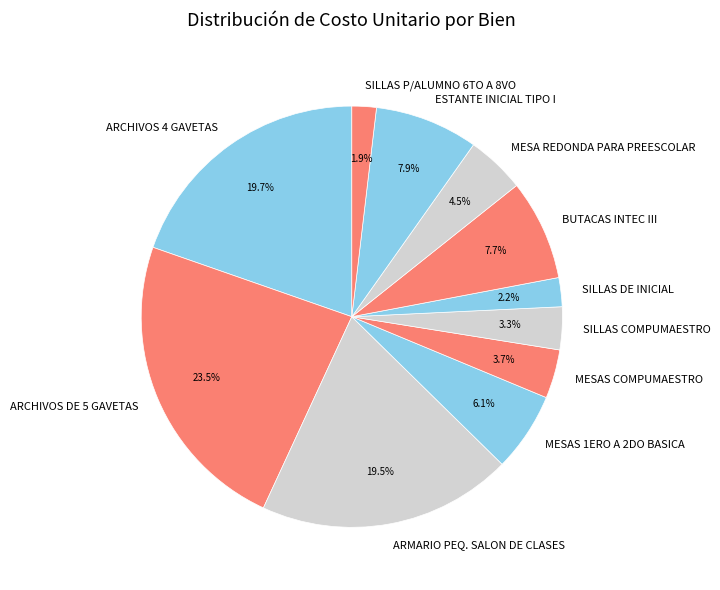

Do SILLAS DE INICIAL and MESAS COMPUMAESTRO together represent more than half of the pie?

No